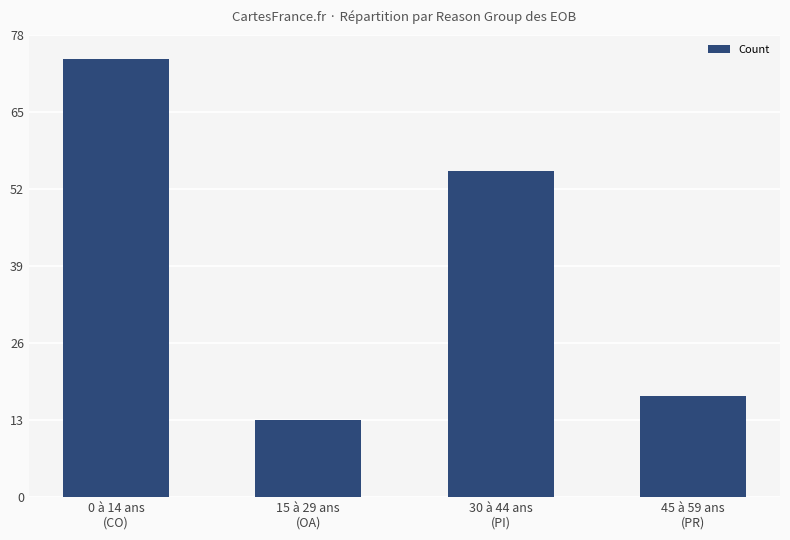

What is the ratio of the value at 45 à 59 ans
(PR) to the value at 15 à 29 ans
(OA)?

1.3